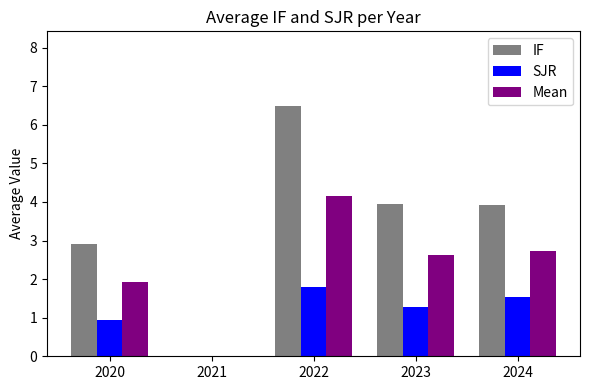

Which series changed the most between 2022 and 2023?

IF